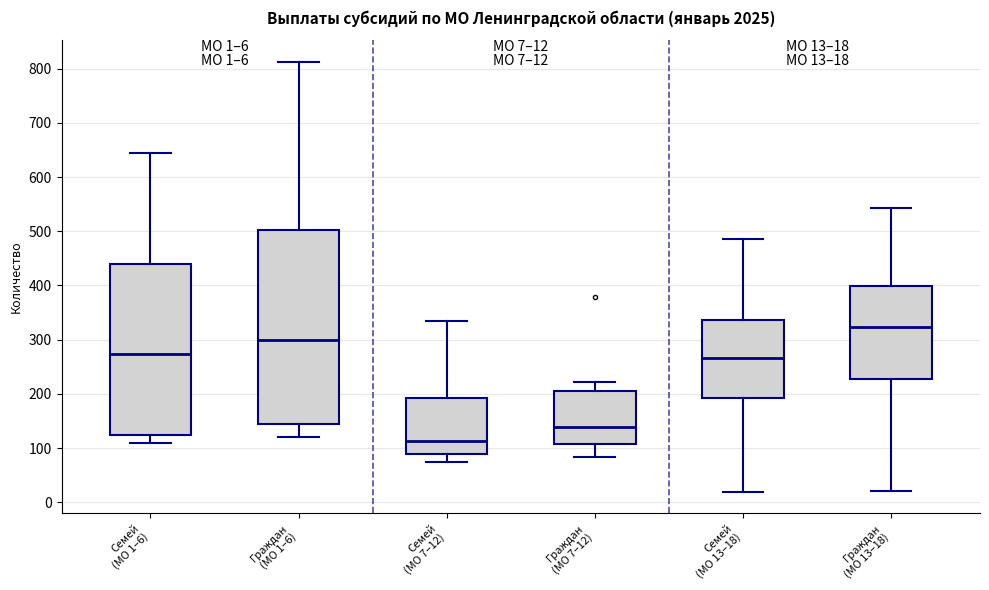

Comparing the boxes themselves (not the whiskers), which one is the tallest?

Граждан (МО 1–6)